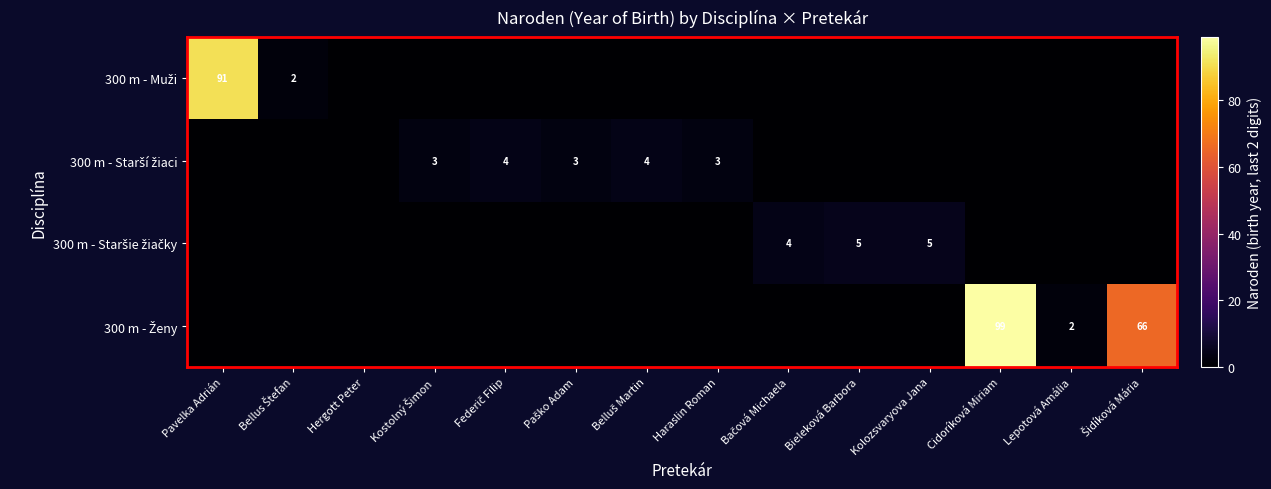

What is the difference between the highest and lowest values at Bieleková Barbora?

5